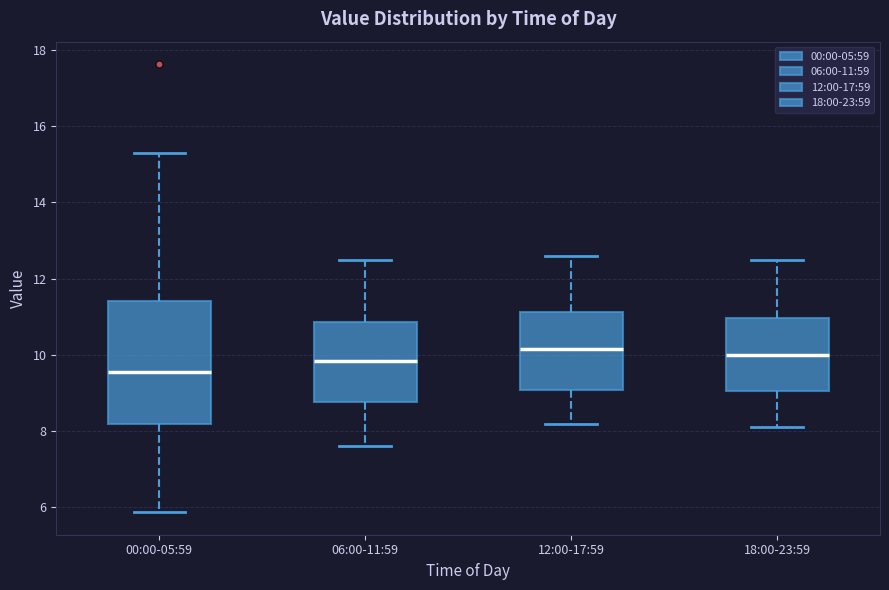

Reading left to right, transcribe this box plot: for each box, give where its median line is, the range the box spans, and where its two whiskers end, as read against the y-axis. The values are not printed on the chart, so give them approximately, as read against the axis.

00:00-05:59: median 9.6, box 8.2 to 11.4, whiskers 5.8 to 15.4
06:00-11:59: median 9.8, box 8.8 to 10.8, whiskers 7.6 to 12.6
12:00-17:59: median 10.2, box 9.0 to 11.2, whiskers 8.2 to 12.6
18:00-23:59: median 10.0, box 9.0 to 11.0, whiskers 8.2 to 12.6